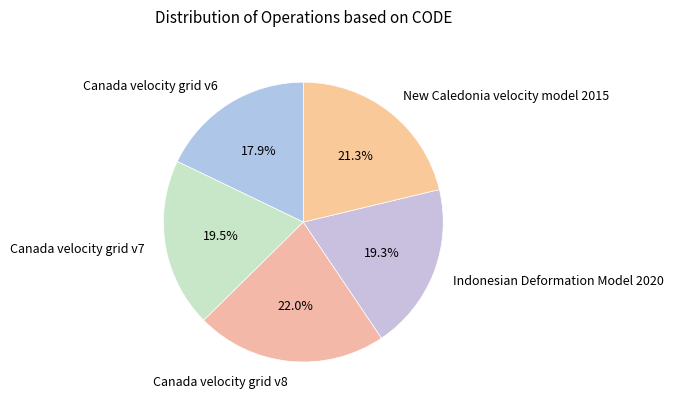

Does Canada velocity grid v7 account for over 50% of the chart?

No